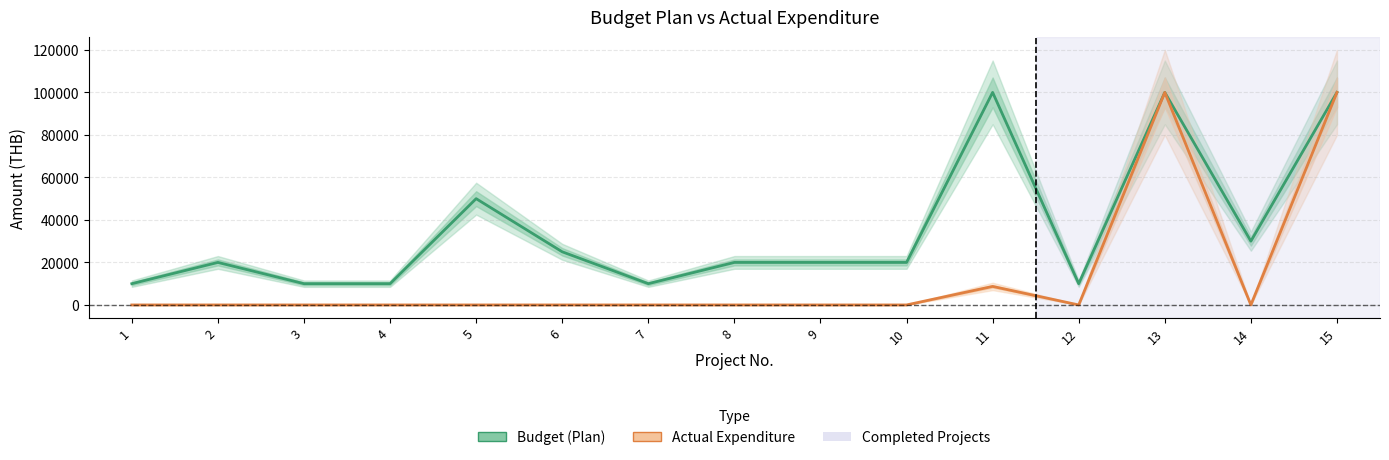

True or false: Actual Expenditure and Budget cross at least once.

False